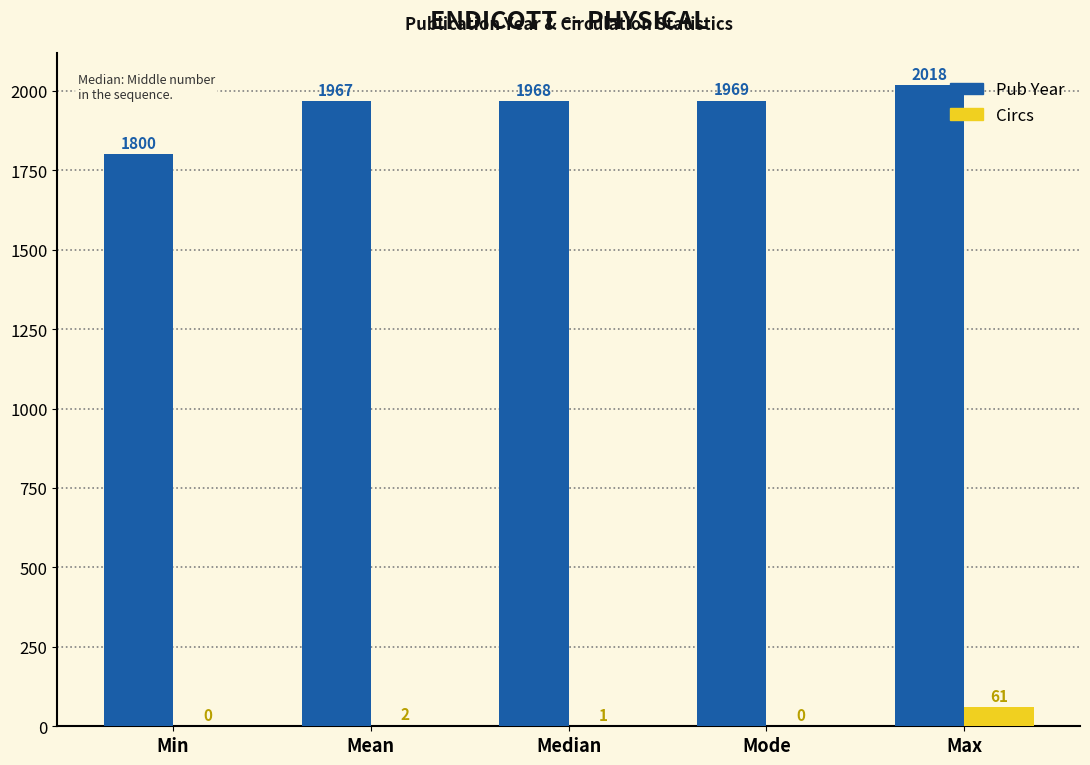

What is the spread (max minus min) of values at Min?

1800